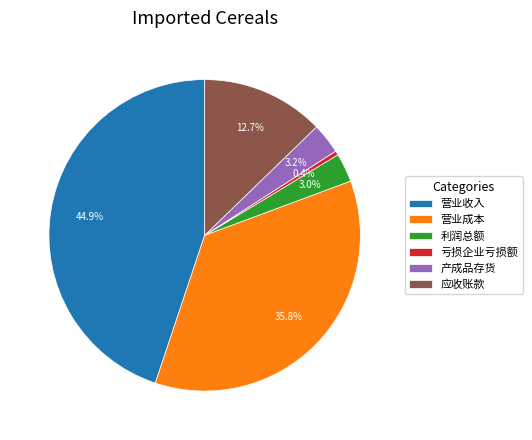

Between 产成品存货 and 营业收入, which is larger?

营业收入